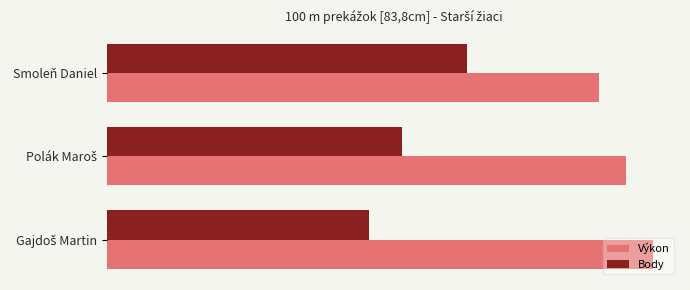

What is the value of the Body bar at the 3rd from the left?

8.0